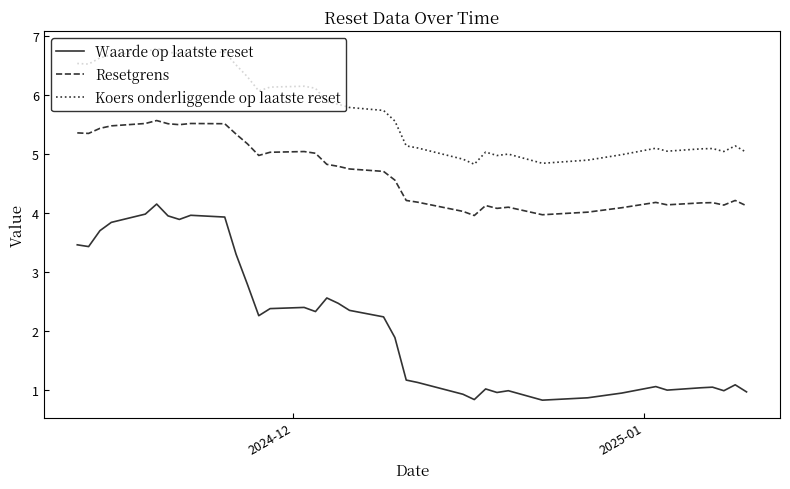

True or false: Koers onderliggende op laatste reset and Waarde op laatste reset intersect in this chart.

False